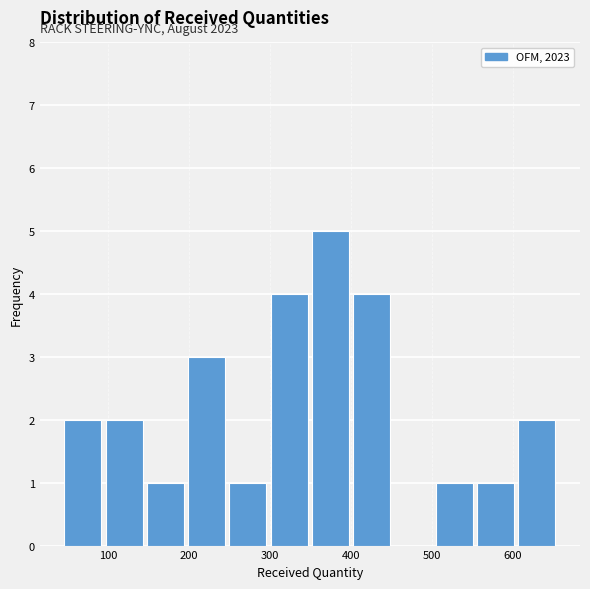

Over which range of the x-axis is the bar tallest?

349 to 400